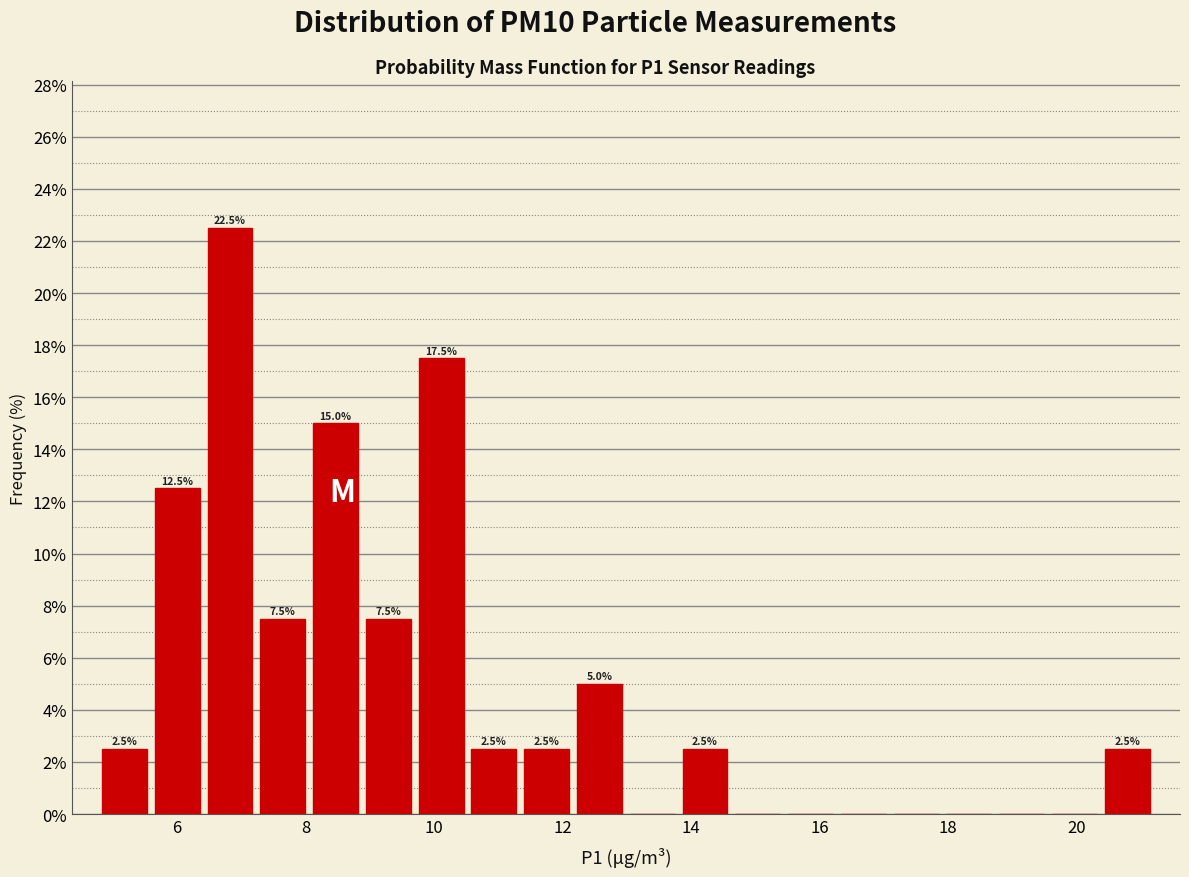

Over which range of the x-axis is the bar tallest?

6.4 to 7.2